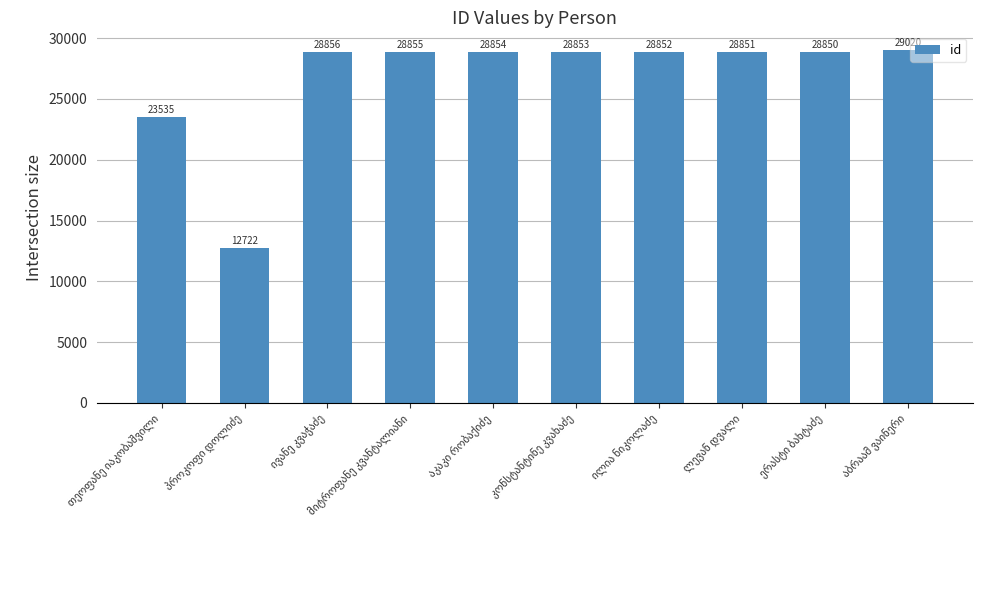

What is the sum of all values?

267248